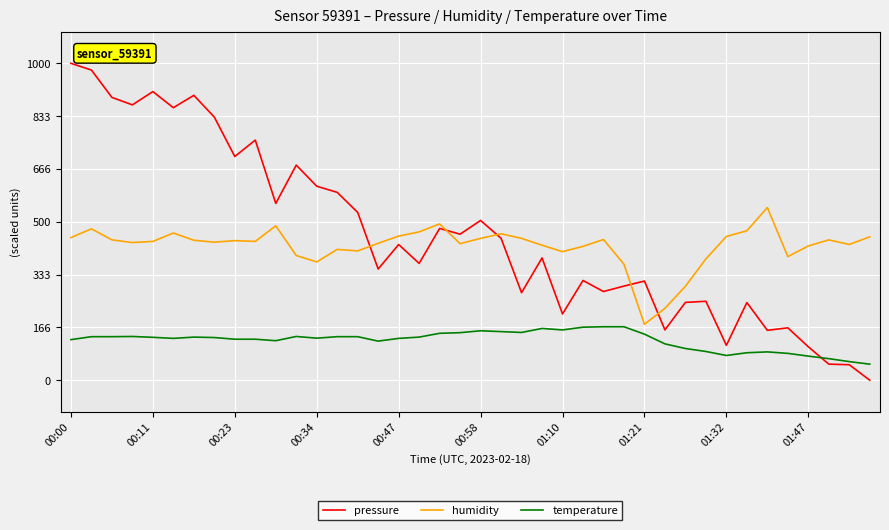

Rank the series by their maximum value, from highest to lowest.

pressure, humidity, temperature